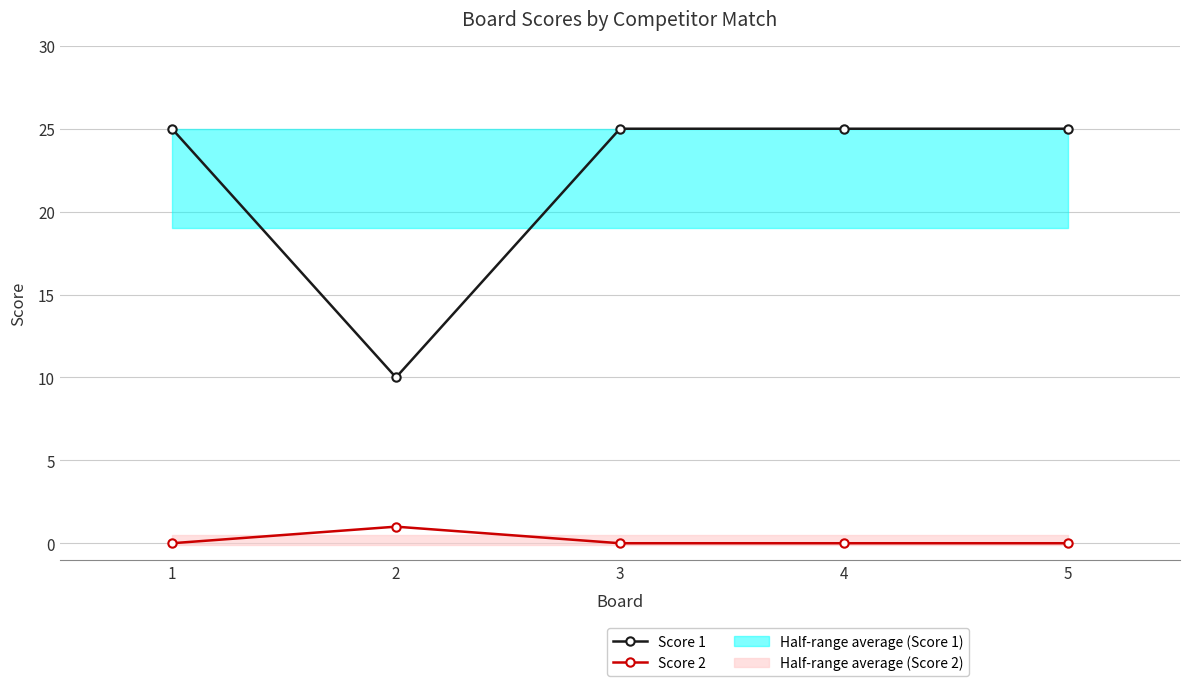

True or false: Score 2 has more than 1 interior local peaks.

False